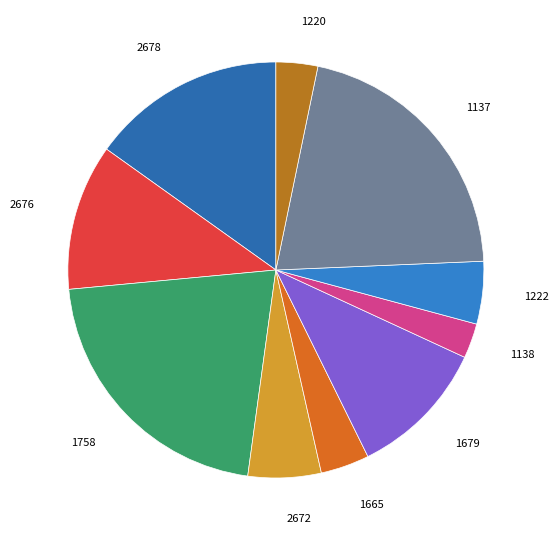

Is there a majority slice in this chart?

No